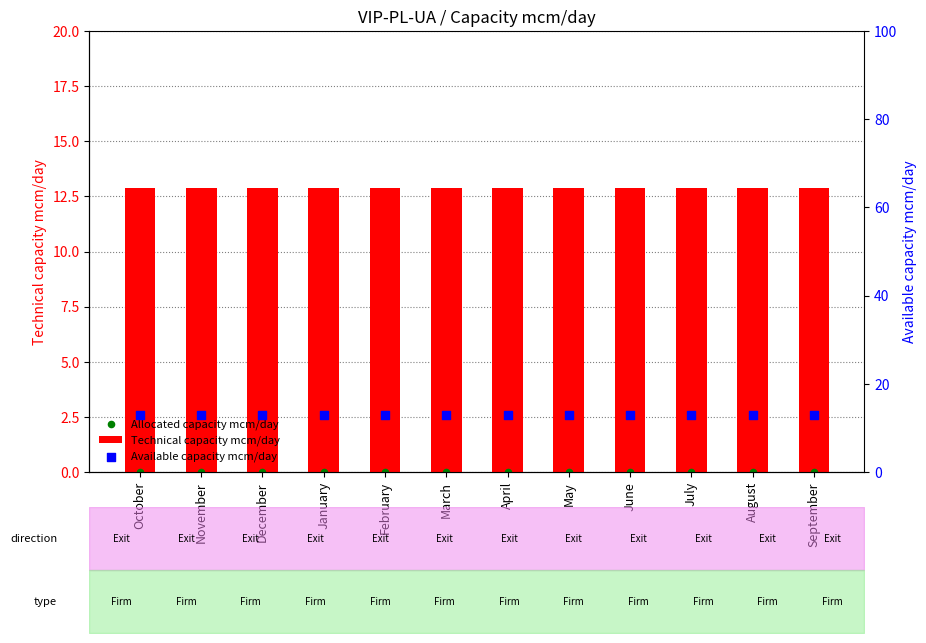

Which series contains the lowest Y value?

Allocated capacity mcm/day